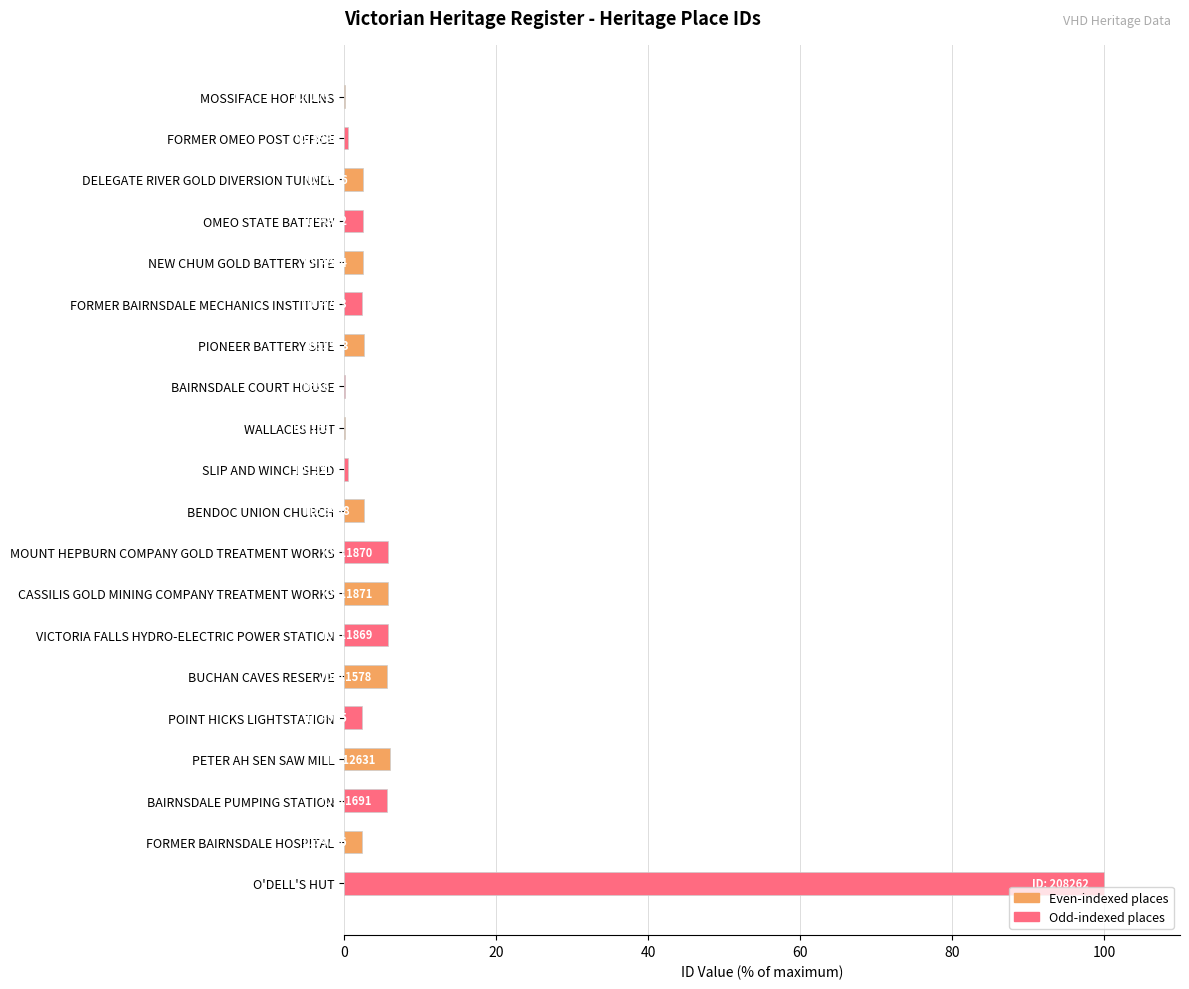

What is the sum of all values?

154.7